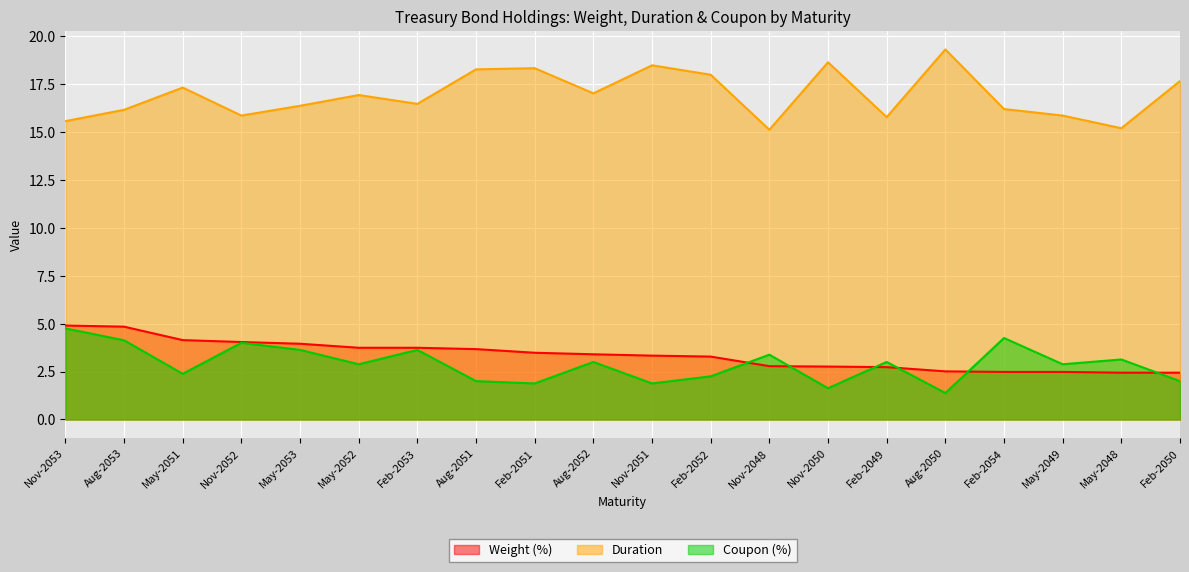

Where is Coupon (%) nearest to the value 3?

Aug-2052